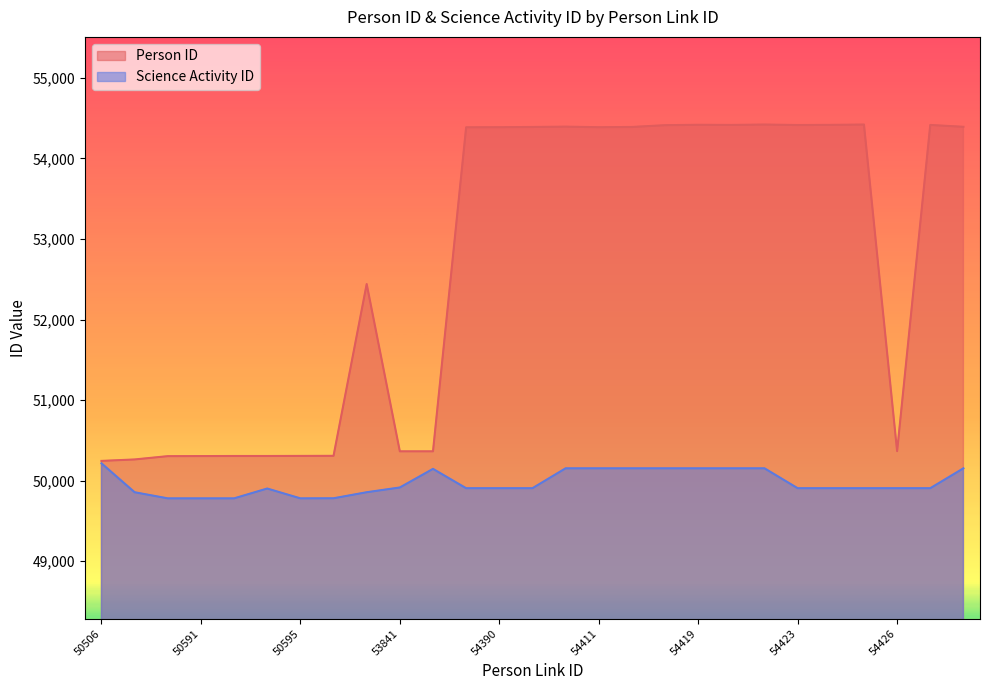

Count the number of data series in this chart.

2